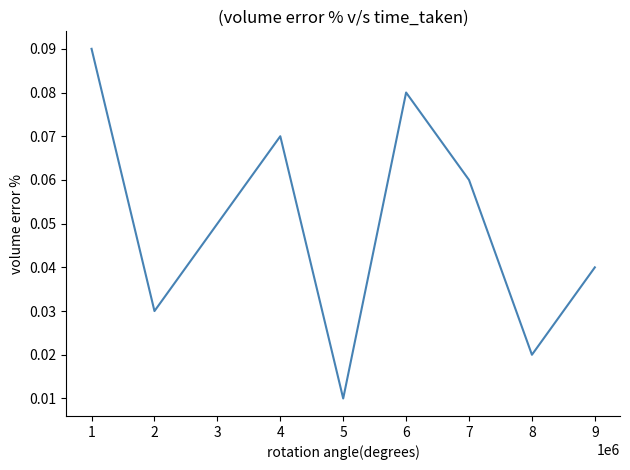

Which category has the lowest value across all series?

5